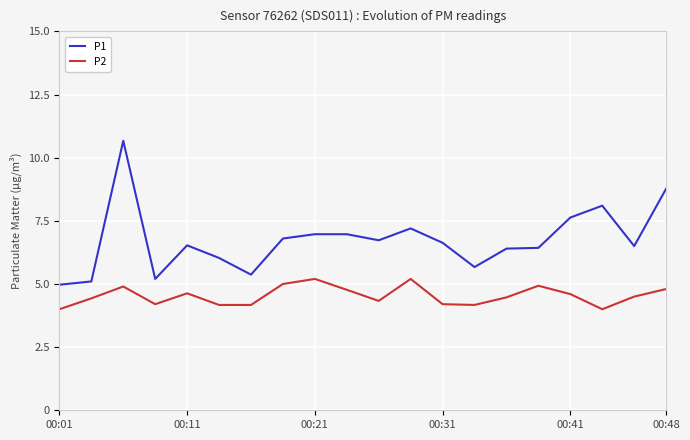

At how many categories does at least one series exceed 8?

3